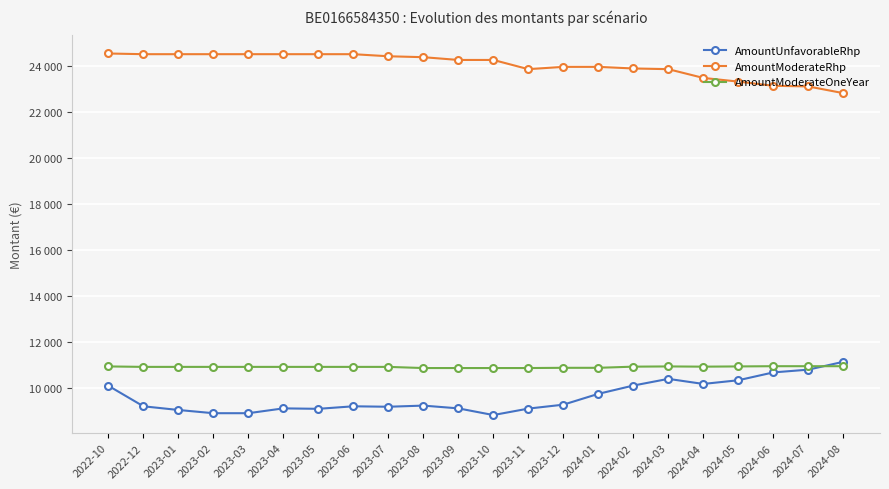

What is the approximate value of AmountUnfavorableRhp at 2024-04, to the nearest 100?

10200